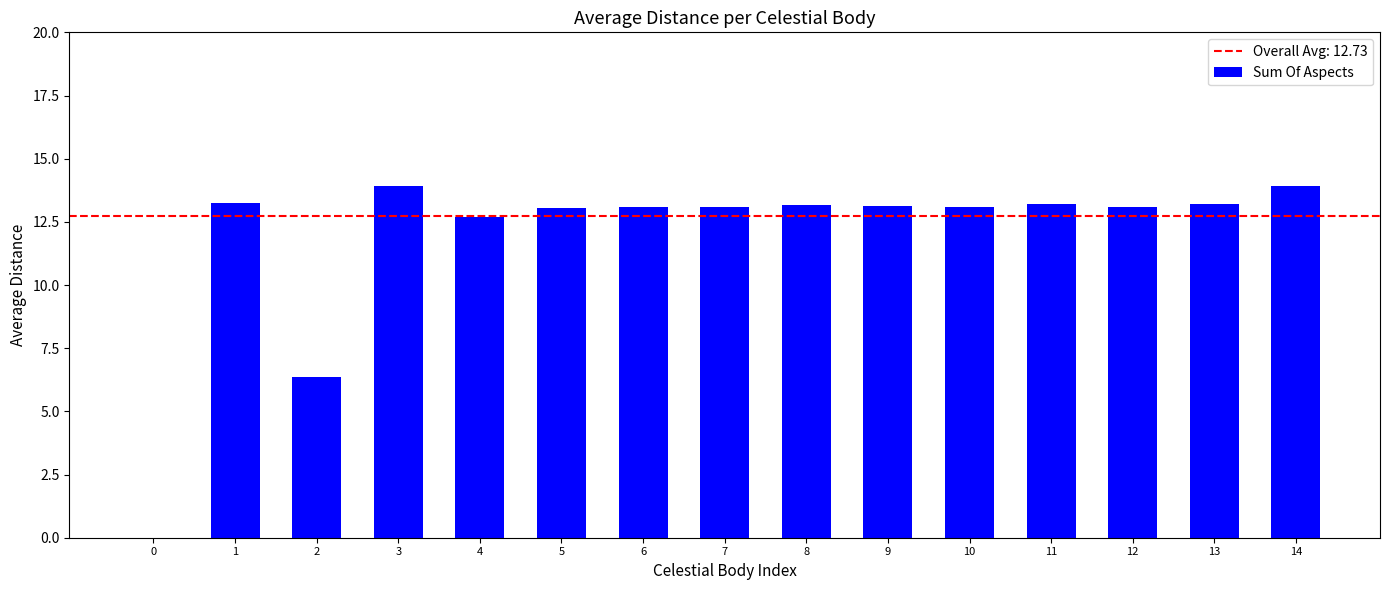

True or false: the data shows 12.7 at 4.

True